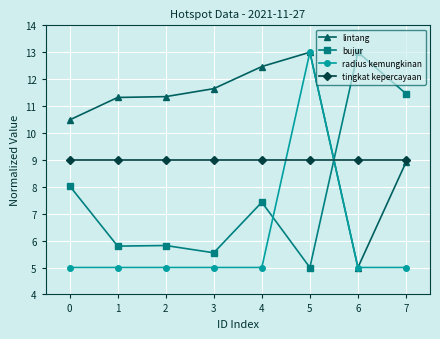

What is the spread (max minus min) of values at 4?

7.5